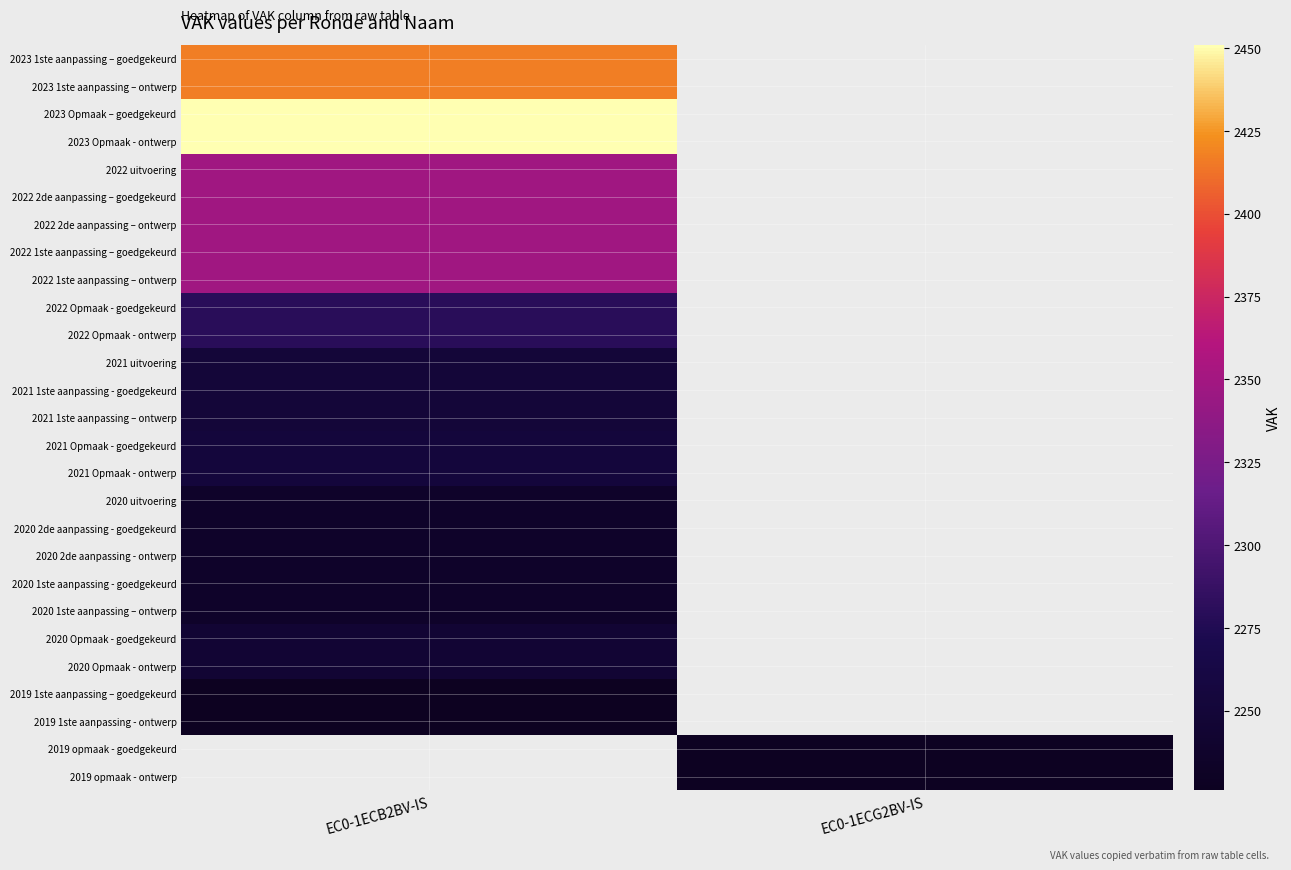

Is the value of 2021 1ste aanpassing – ontwerp at EC0-1ECB2BV-IS greater than the value of 2023 Opmaak - ontwerp at EC0-1ECB2BV-IS?

No